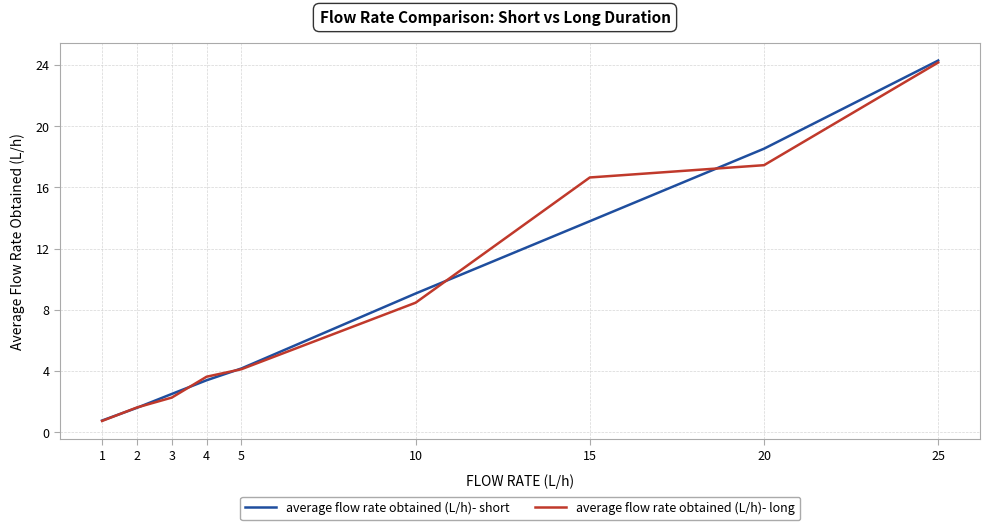

Between 15 and 1, which is larger?

15